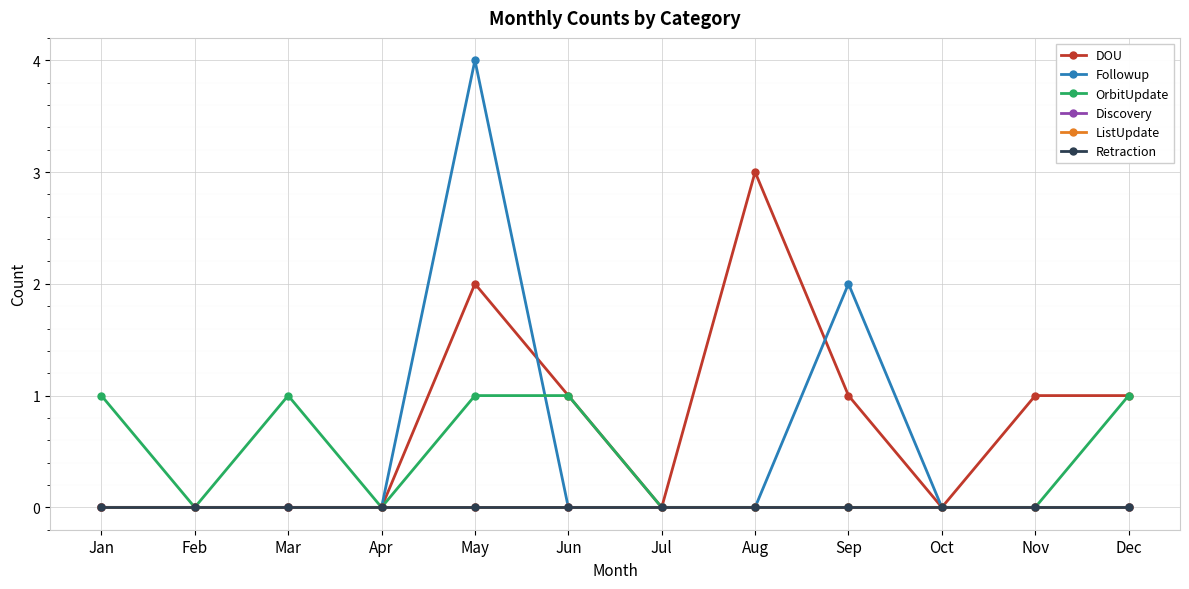

At how many categories does at least one series exceed 3?

1